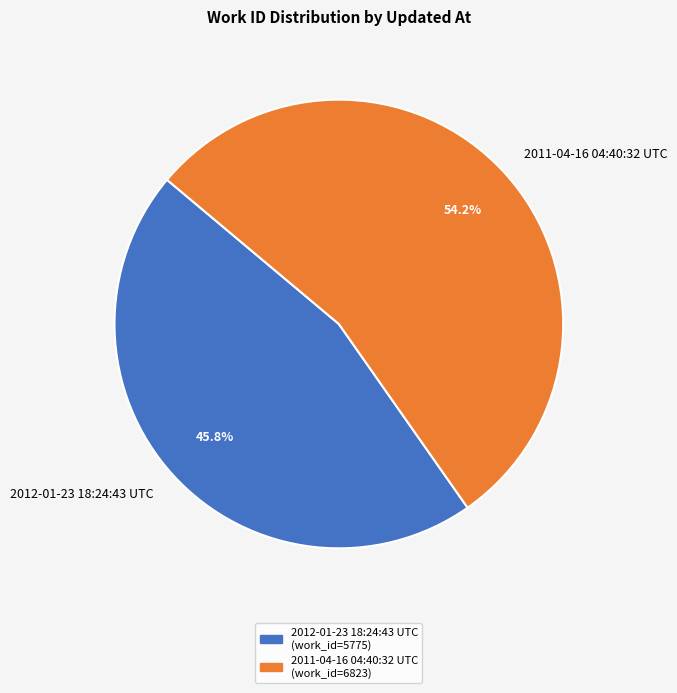

Rank the categories by value from highest to lowest.

2011-04-16 04:40:32 UTC, 2012-01-23 18:24:43 UTC